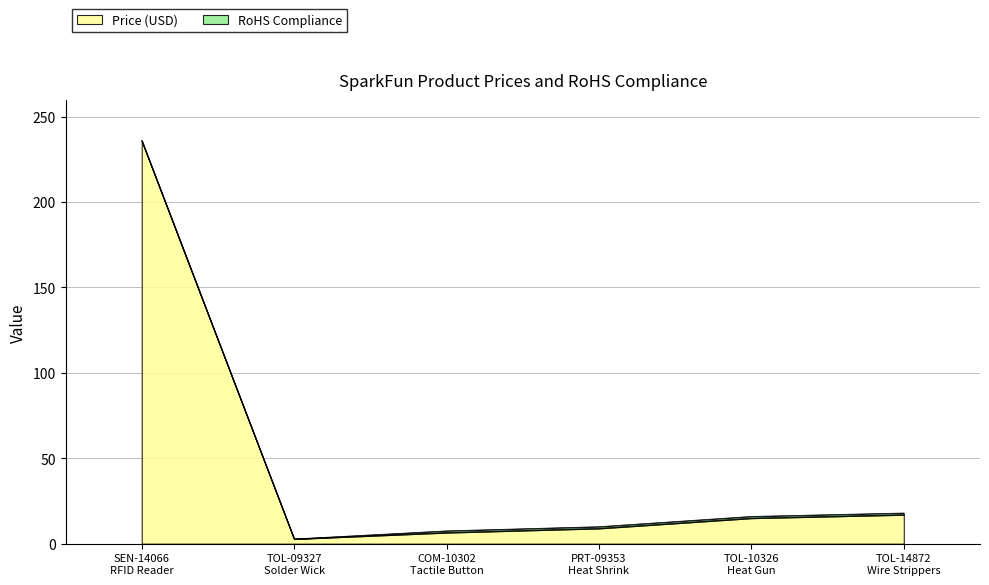

True or false: the data has more than 2 interior local peaks.

False